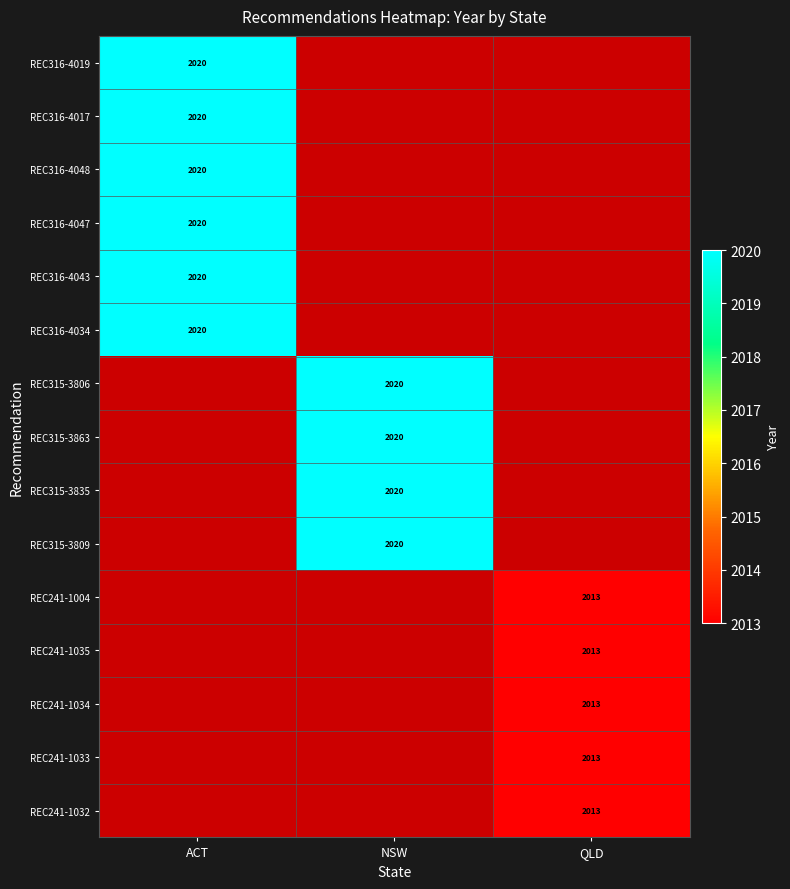

True or false: REC315-3809 has a value of 3417 at NSW.

False